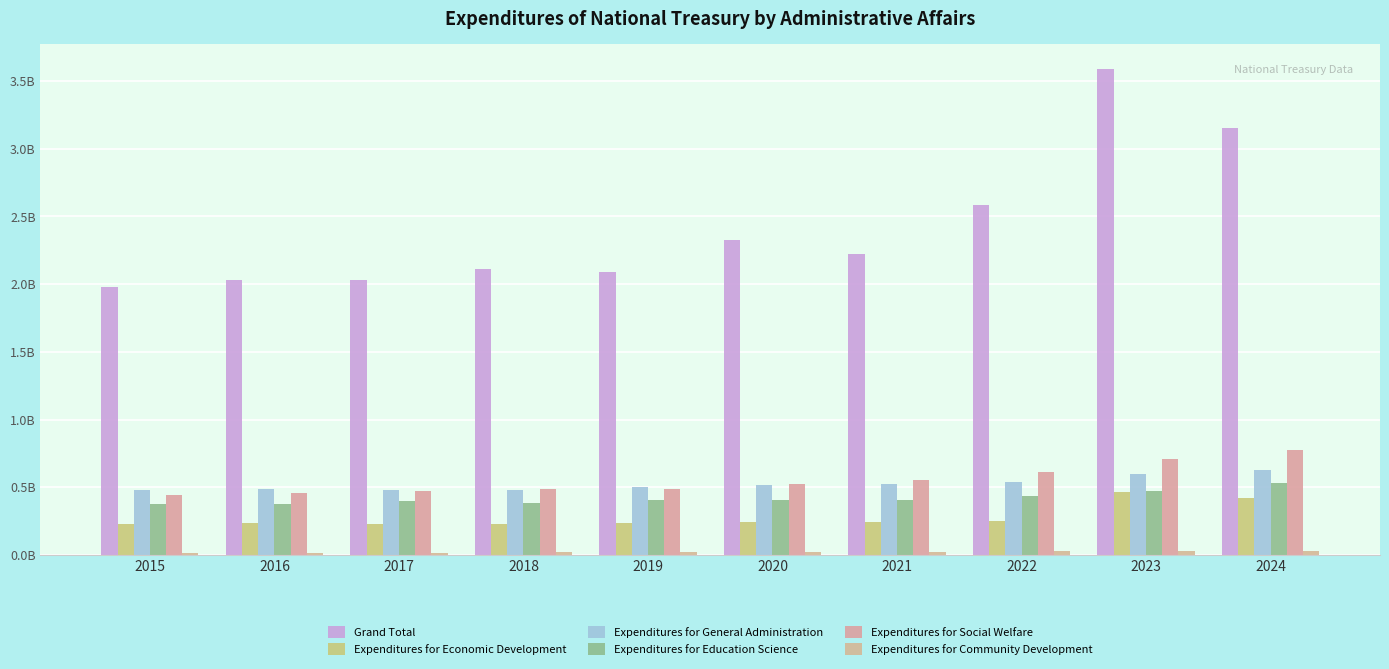

What is the maximum value shown in the chart?

3592745268